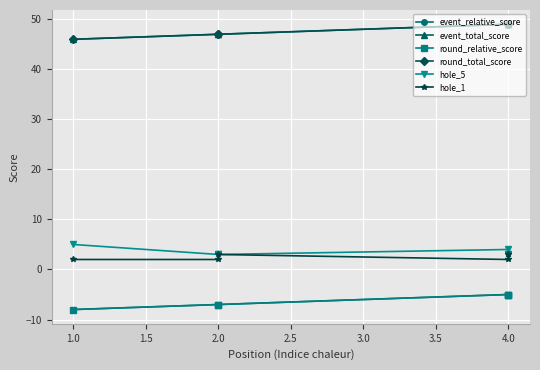

Which series changed the most between 2.0 and 2.5?

hole_5